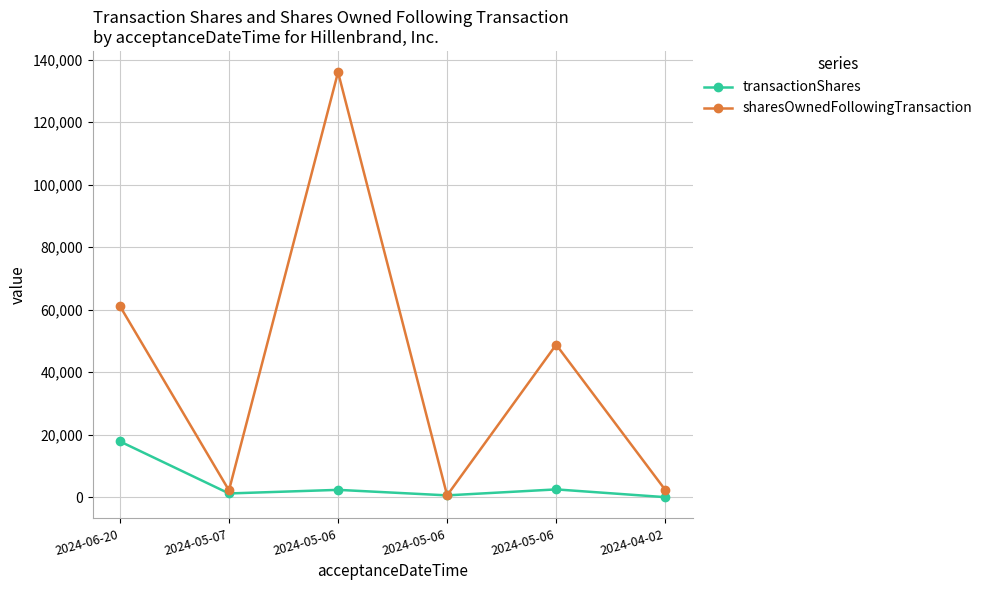

True or false: transactionShares and sharesOwnedFollowingTransaction cross at least once.

False